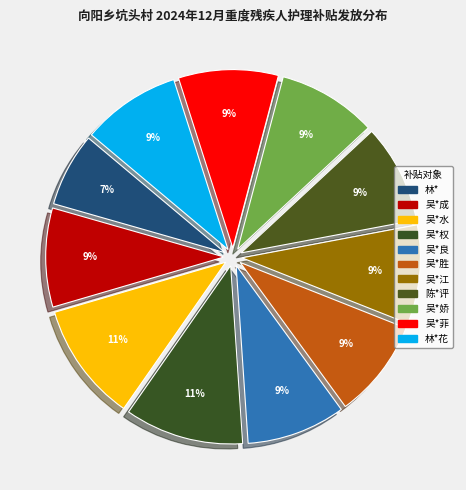

The 吴*权 slice represents 1% of the pie. True or false?

False